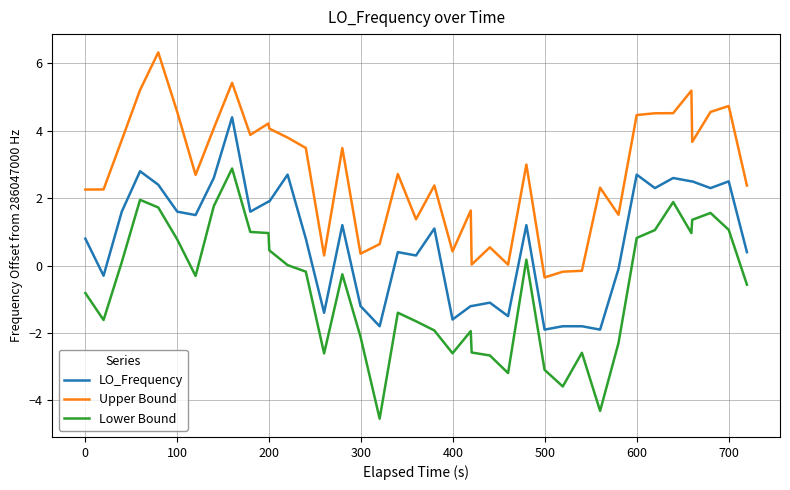

List the series in order of their peak value, lowest first.

Lower Bound, LO_Frequency, Upper Bound